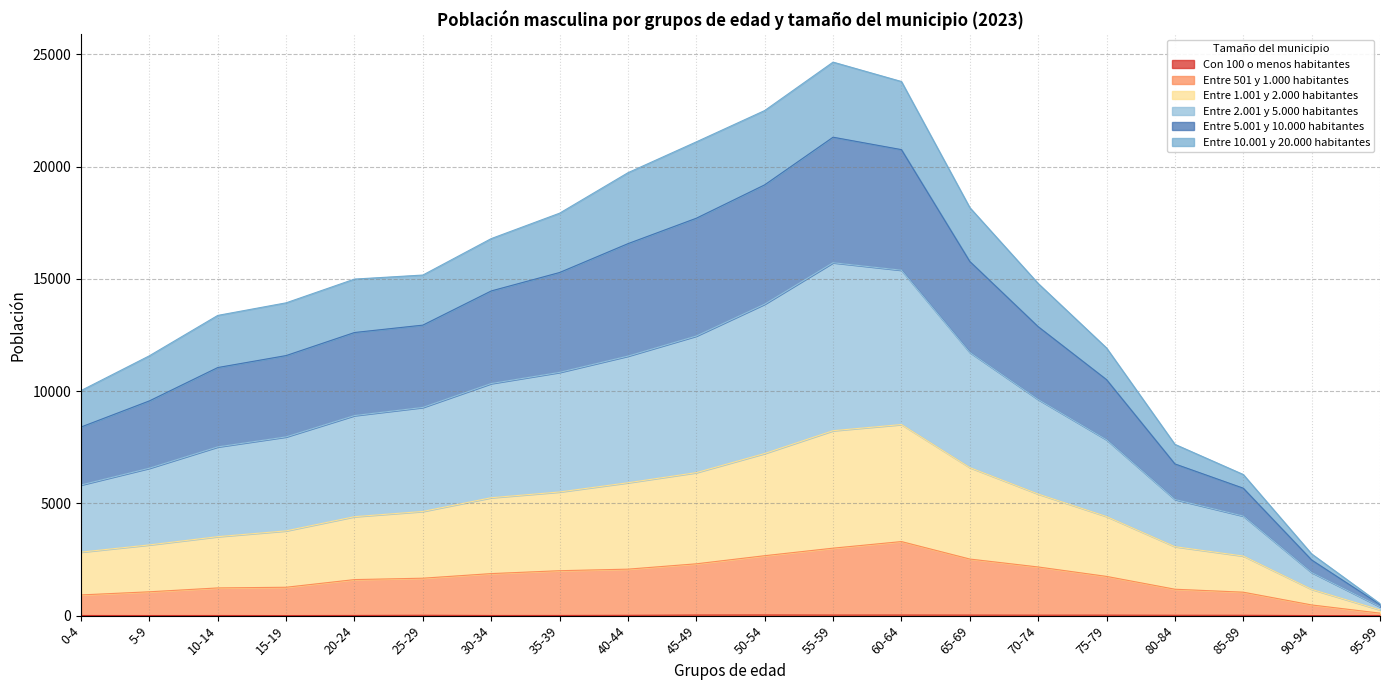

What is the total value across all series at 80-84?

7628